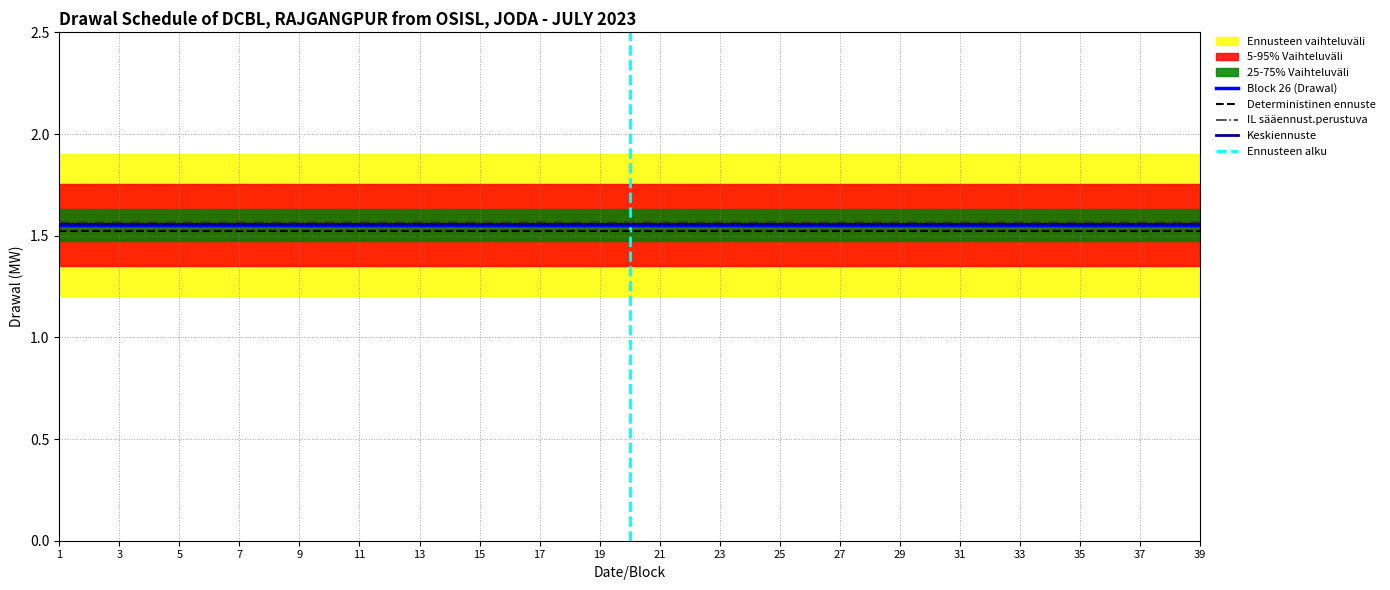

What is the value of the Block 26 (Drawal) point at the 35th from the left?

1.6